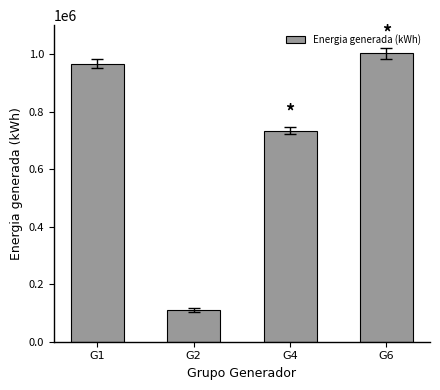

Reading left to right, extract all data points from this chart.

G1=967155	G2=109890	G4=733758	G6=1002410